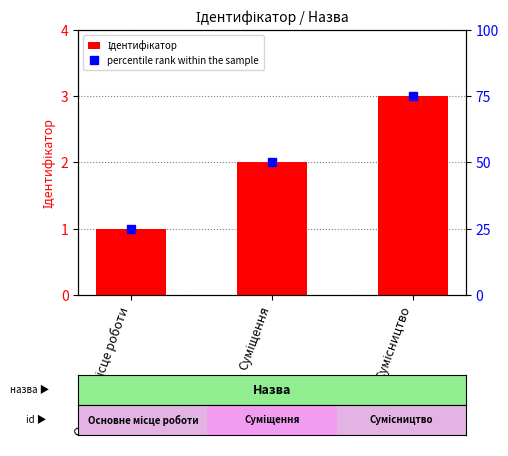

What position from the left is Основне місце роботи?

1